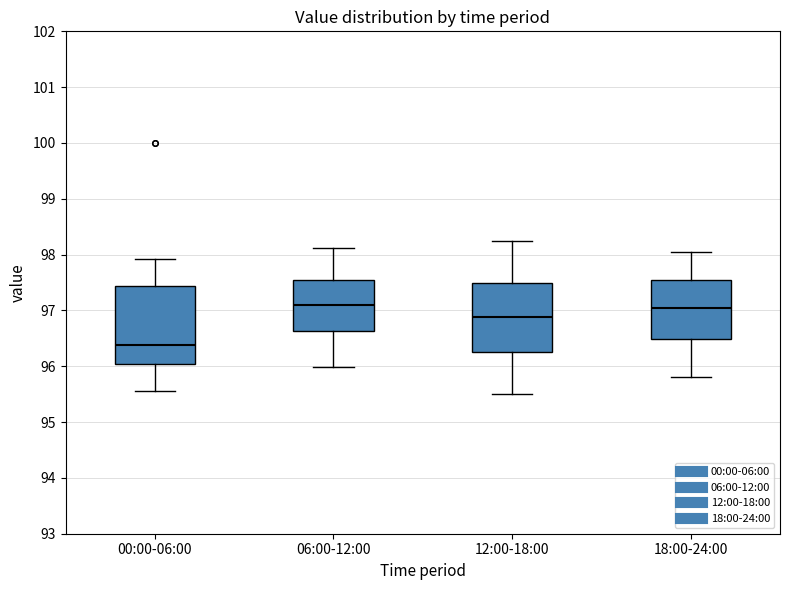

Reading left to right, read every box against the y-axis: the position of its median line, the range the box covers, and the ends of its whiskers. The values are not printed on the chart, so give them approximately, as read against the axis.

00:00-06:00: median 96.4, box 96.0 to 97.4, whiskers 95.6 to 97.9
06:00-12:00: median 97.1, box 96.6 to 97.6, whiskers 96.0 to 98.1
12:00-18:00: median 96.9, box 96.3 to 97.5, whiskers 95.5 to 98.3
18:00-24:00: median 97.1, box 96.5 to 97.6, whiskers 95.8 to 98.1